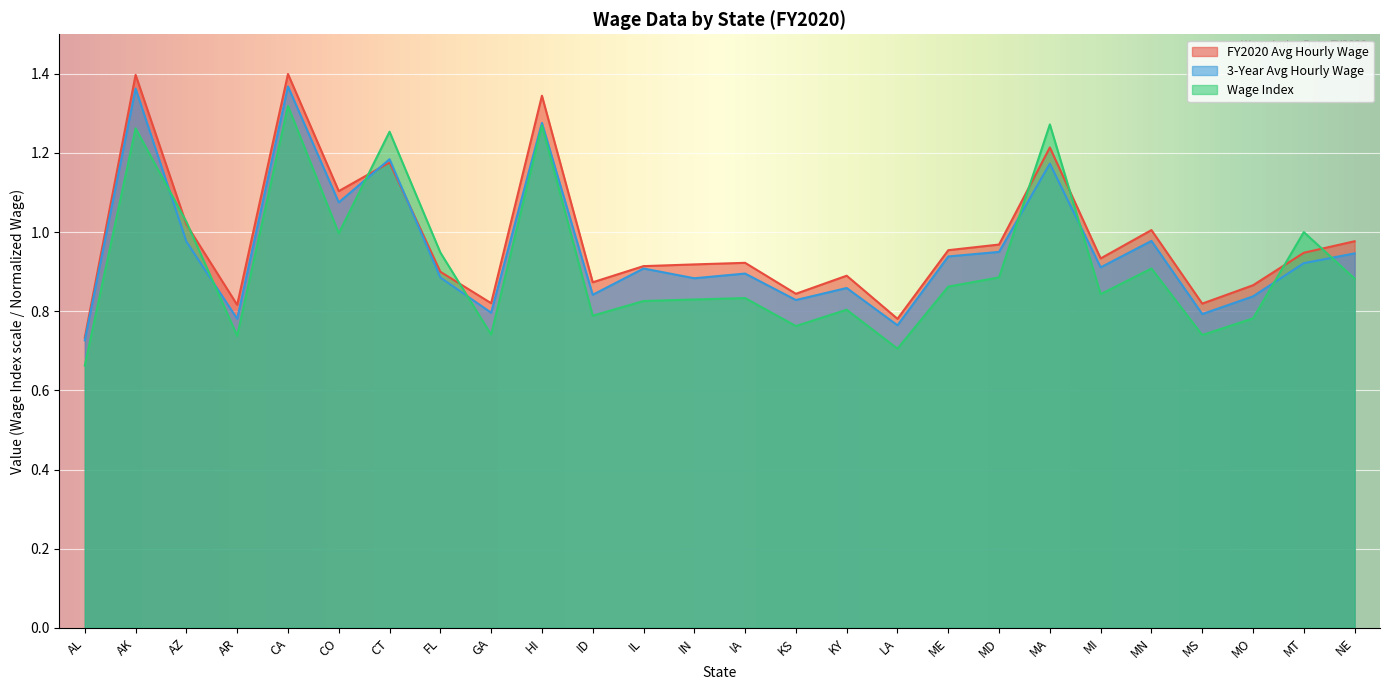

Rank the series by their maximum value, from highest to lowest.

FY2020 Avg Hourly Wage, 3-Year Avg Hourly Wage, Wage Index